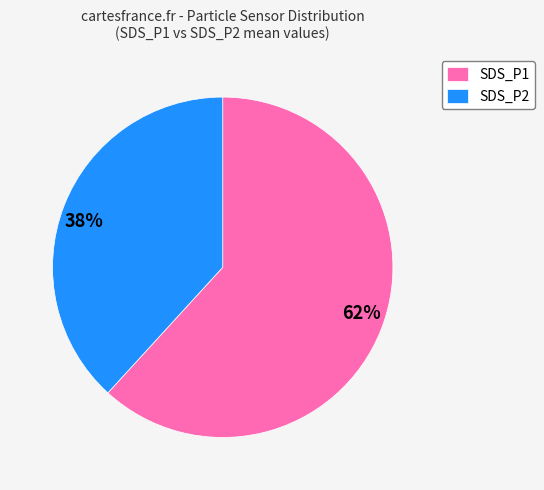

Which category has the smallest portion of the pie?

SDS_P2